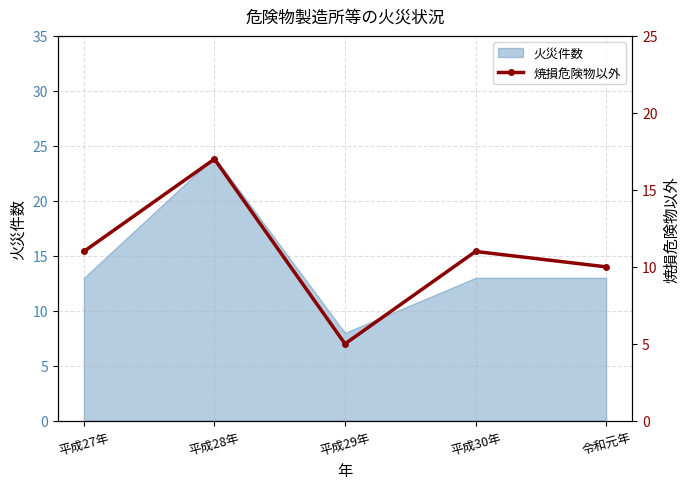

How many points are higher than both their immediate neighbors (excluding endpoints)?

2